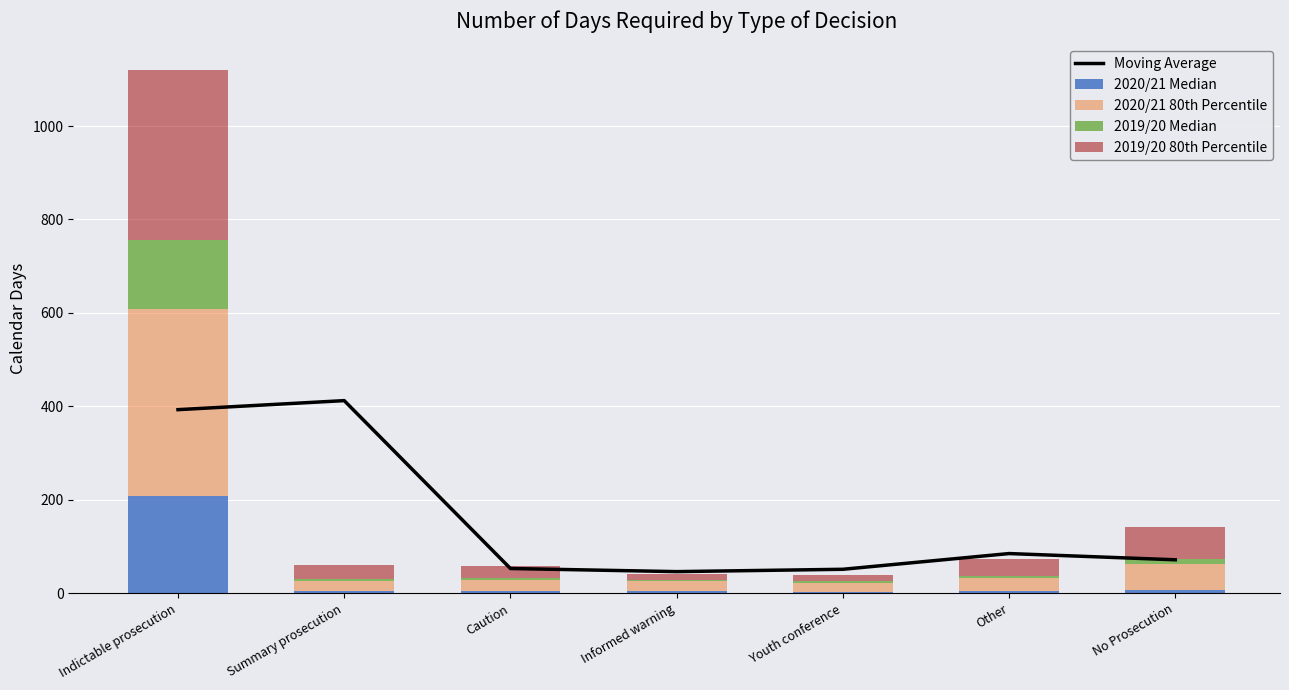

At which label does 2019/20 Median reach its peak?

Indictable prosecution